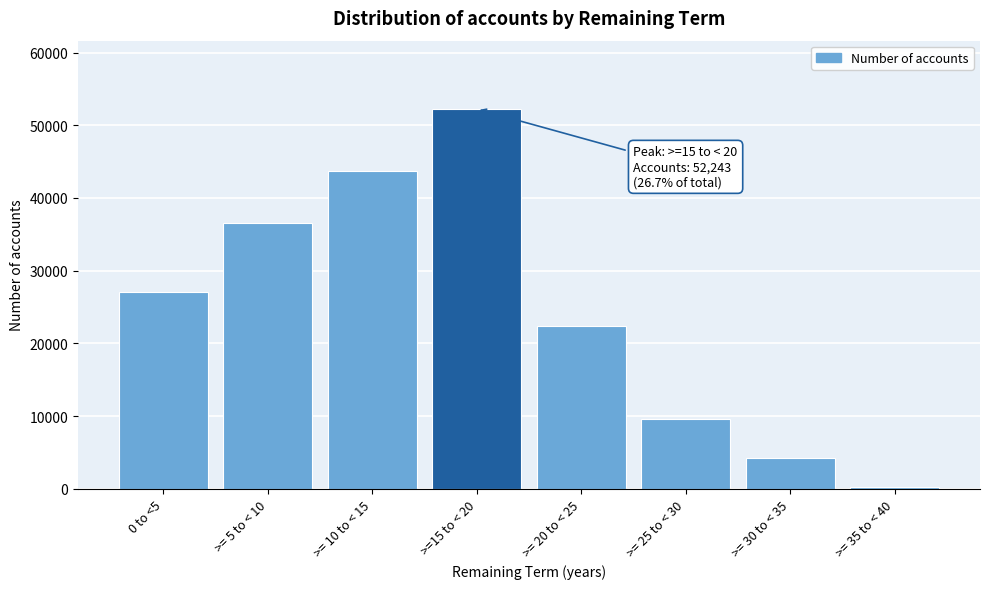

Reading left to right, list all the values displayed in this chart.

0 to <5=27103	>= 5 to < 10=36511	>= 10 to < 15=43739	>=15 to < 20=52243	>= 20 to < 25=22361	>= 25 to < 30=9523	>= 30 to < 35=4254	>= 35 to < 40=257